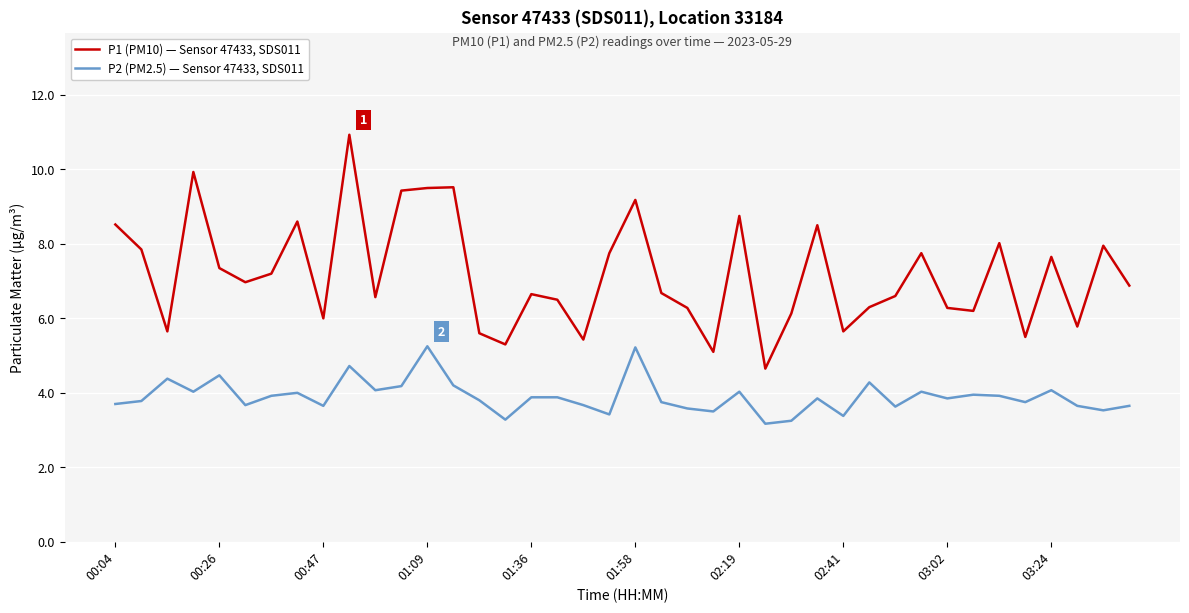

List the series in order of their overall mean, highest first.

P1 (PM10) — Sensor 47433, SDS011, P2 (PM2.5) — Sensor 47433, SDS011